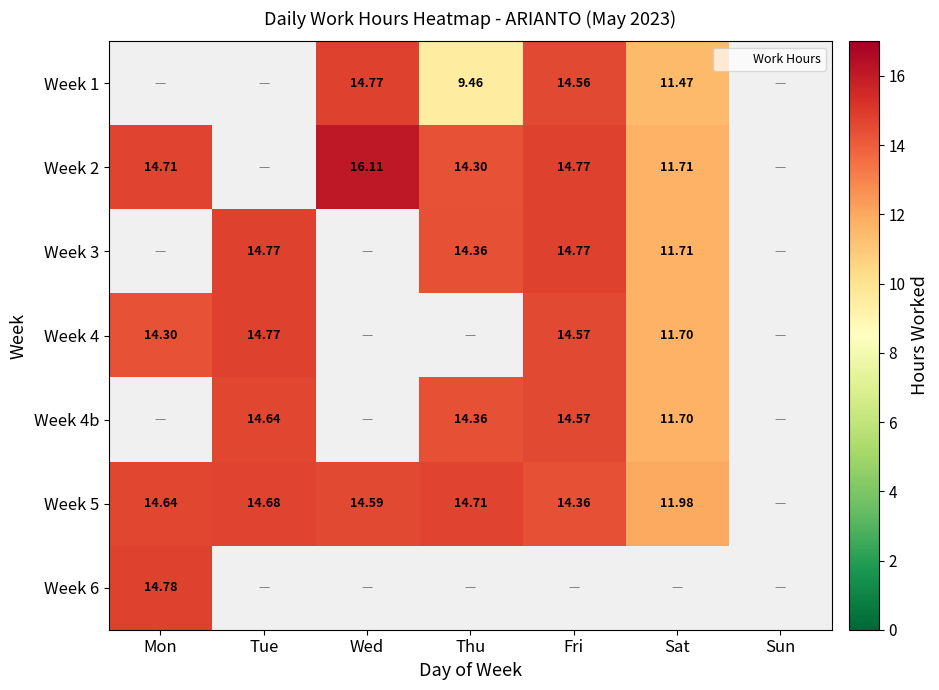

Which series has the largest range (max minus min)?

Week 2